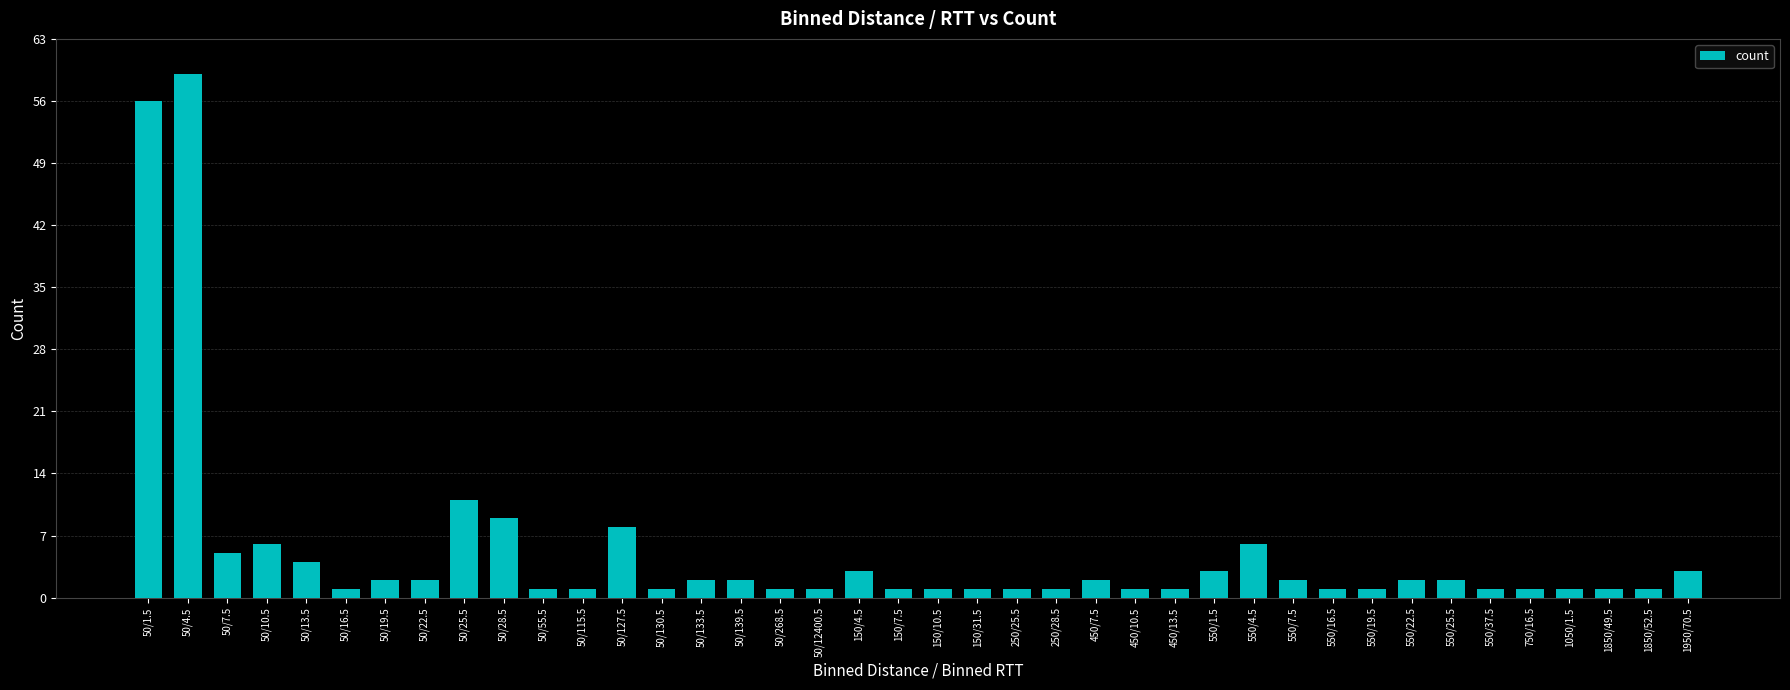

What is the label of the 39th bar from the left?

1850/52.5